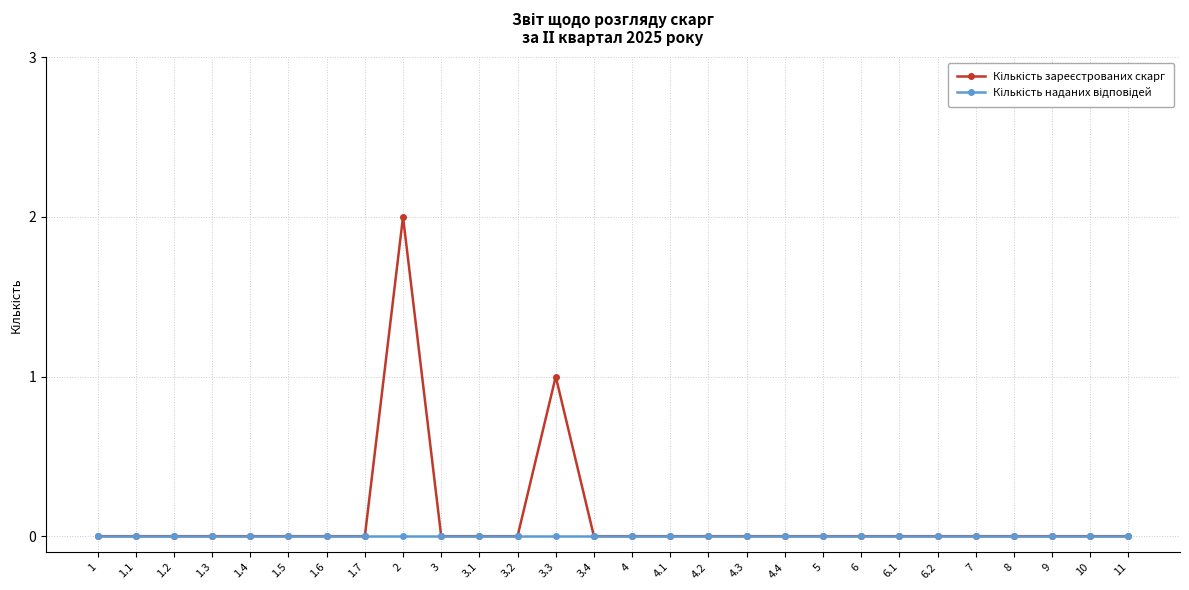

What position from the right is 6.1?

7